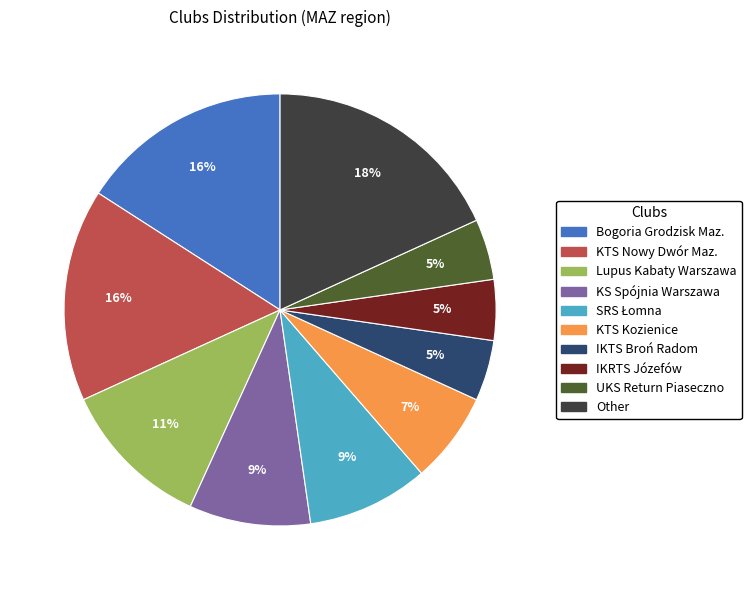

Is it true that KTS Nowy Dwór Maz. is 25% of the pie?

False